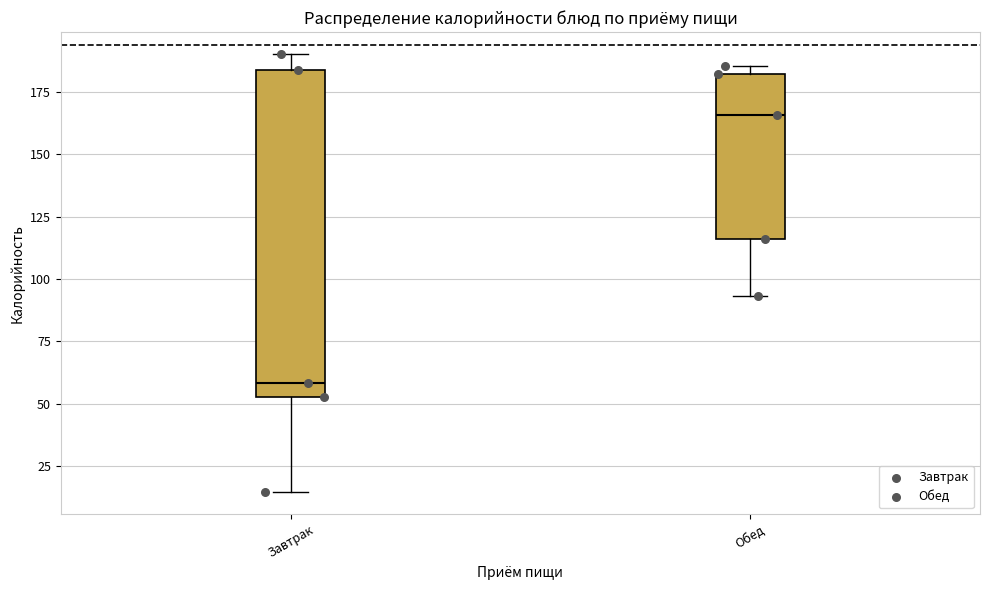

Which box is the tallest, from its lower edge to its upper edge?

Завтрак